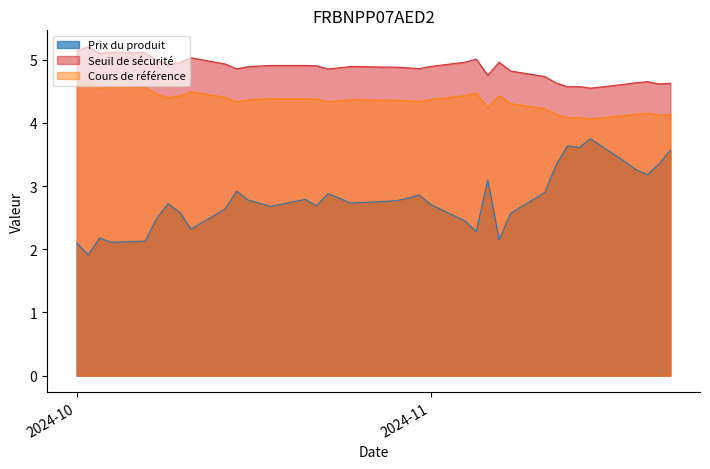

In Prix du produit, how many points are higher than both neighbors (excluding endpoints)?

9